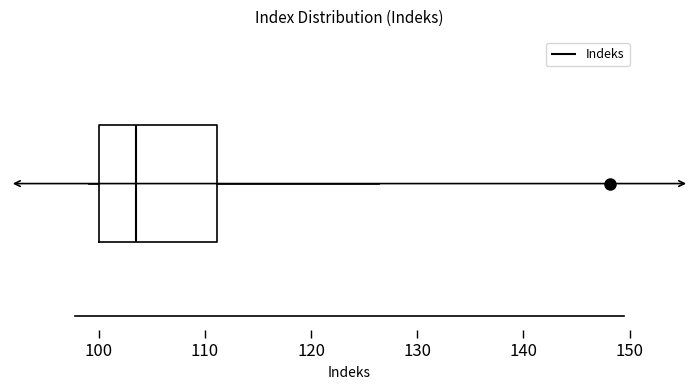

Read this box plot against the x-axis: the position of the median line, the range covered by the box, and the ends of both whiskers. The values are not printed on the chart, so give them approximately, as read against the axis.

median 104, box 100 to 111, whiskers 99 to 126